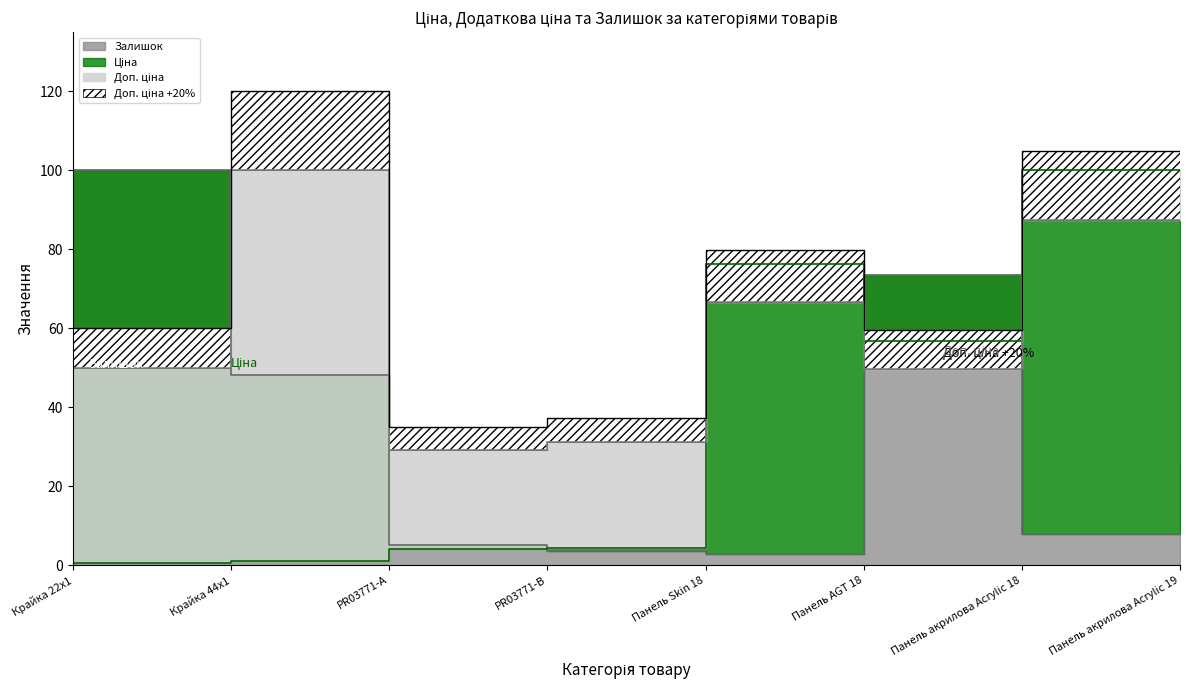

How many data points in Ціна are above 56?

4